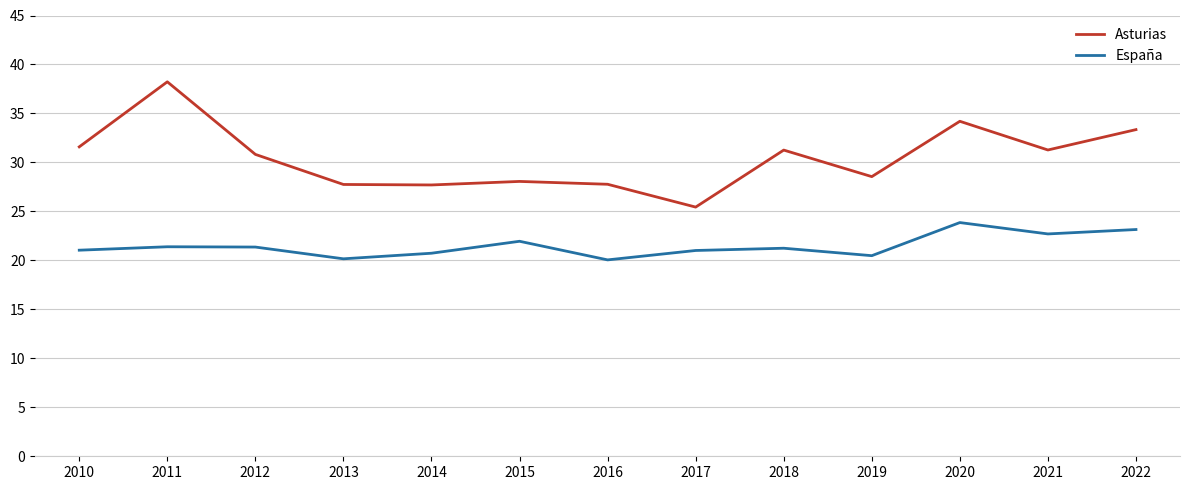

What is the total value across all series at 2012?

52.2